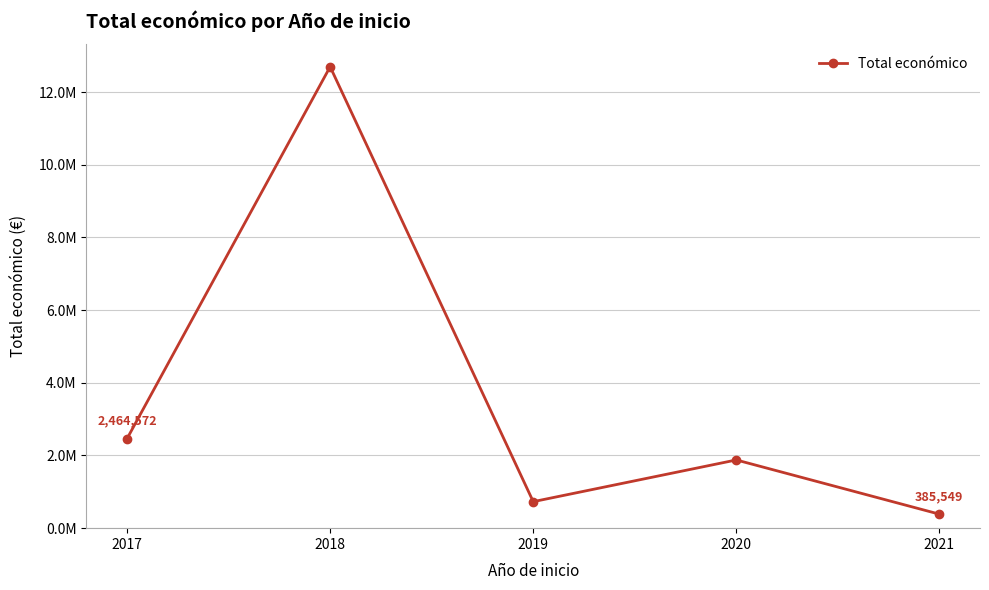

True or false: the data has more than 2 interior local peaks.

False